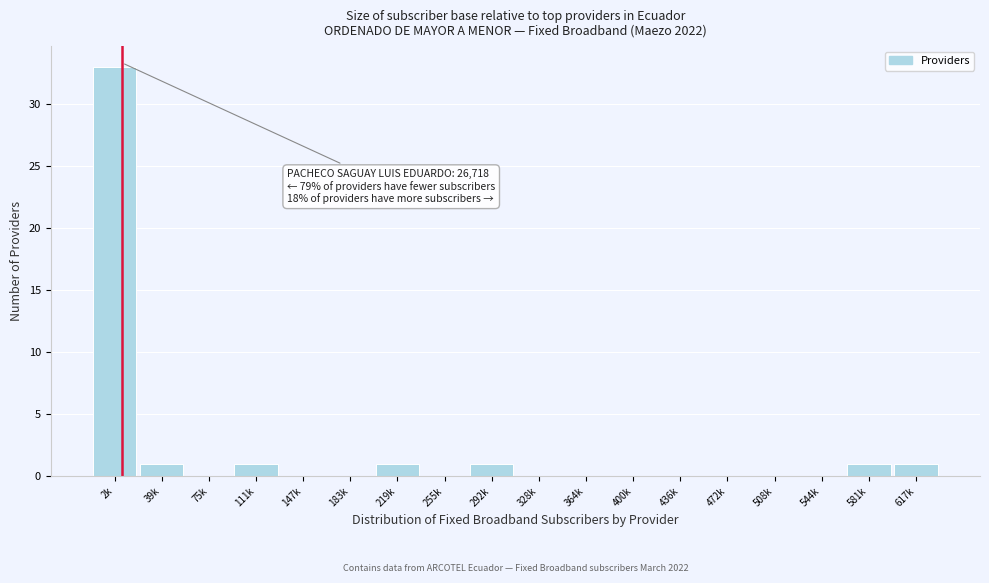

Reading left to right, what are all the values shown in this chart?

2k=33	39k=1	75k=0	111k=1	147k=0	183k=0	219k=1	255k=0	292k=1	328k=0	364k=0	400k=0	436k=0	472k=0	508k=0	544k=0	581k=1	617k=1